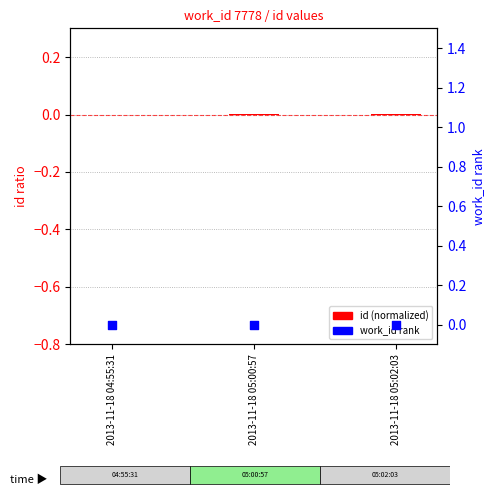

Which series has the largest total across all categories?

id (normalized)